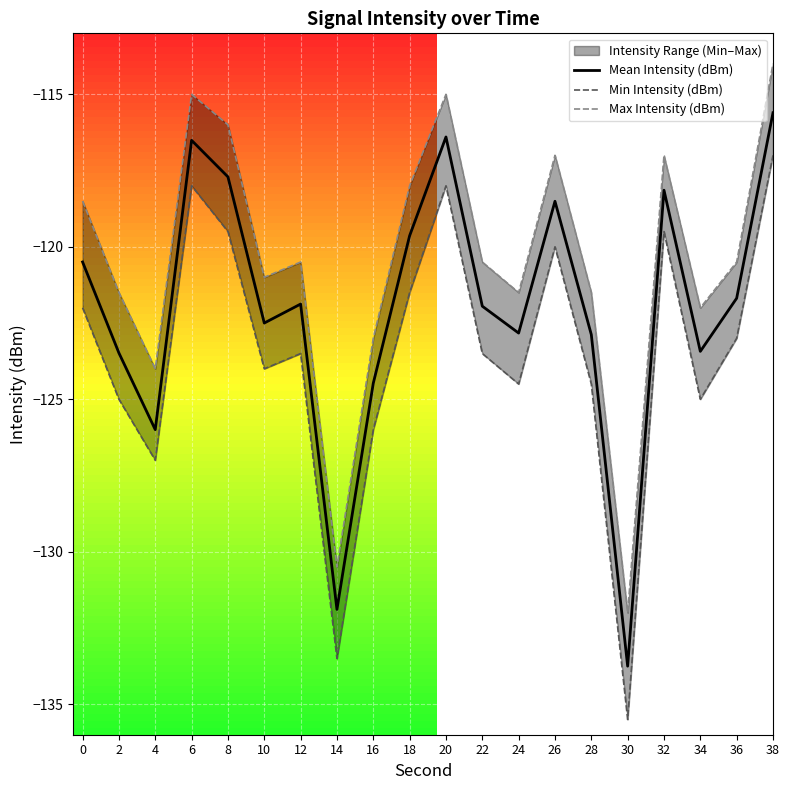

True or false: Max Intensity (dBm) and Min Intensity (dBm) intersect in this chart.

False